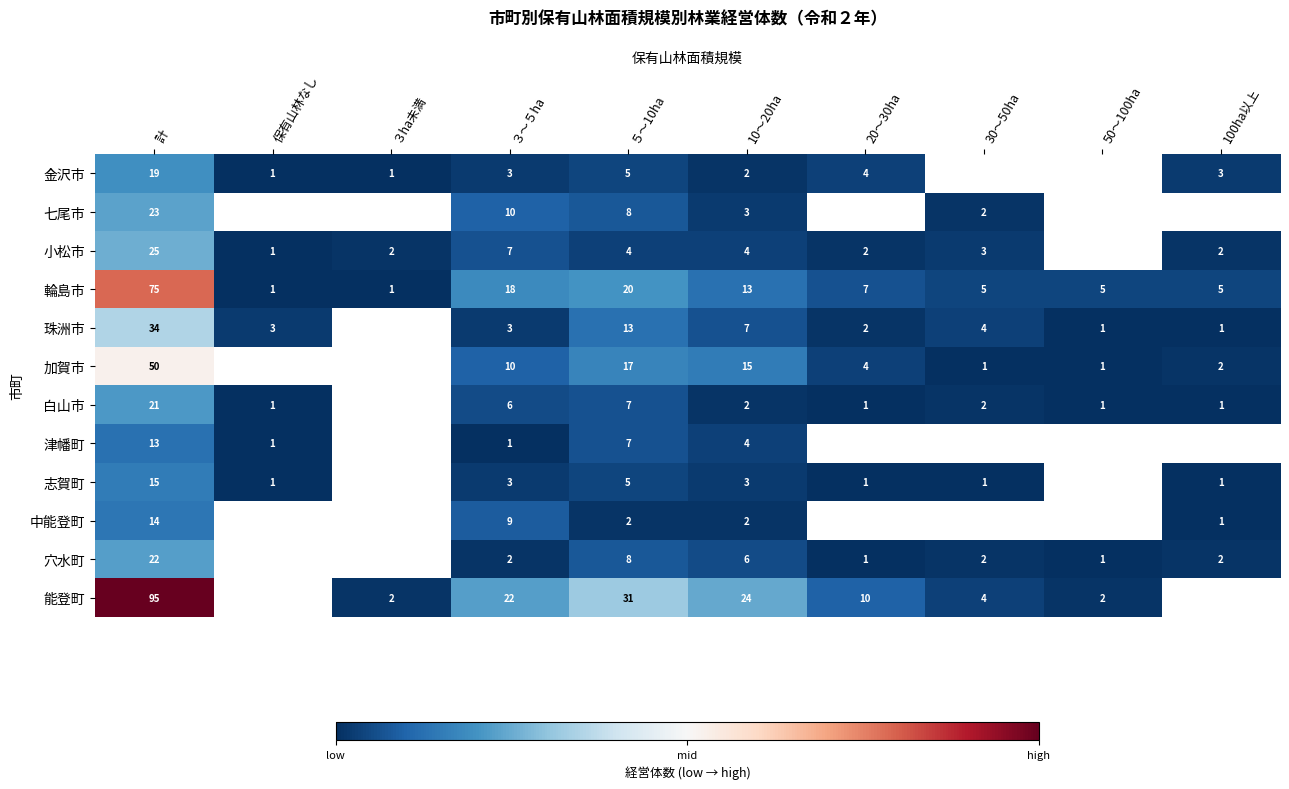

At 計, list the series in order from largest to smallest.

能登町, 輪島市, 加賀市, 珠洲市, 小松市, 七尾市, 穴水町, 白山市, 金沢市, 志賀町, 中能登町, 津幡町